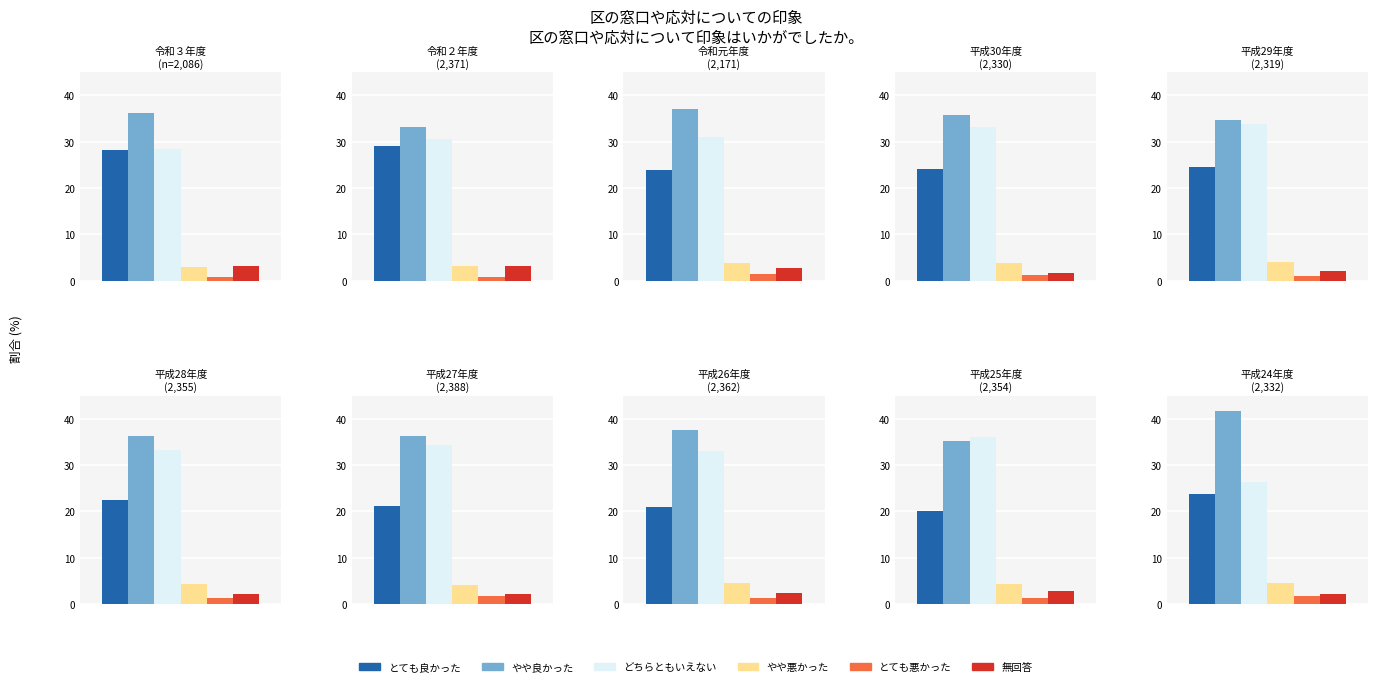

Which has a higher value, 令和３年度
(n=2,086) or 平成28年度
(2,355)?

令和３年度
(n=2,086)